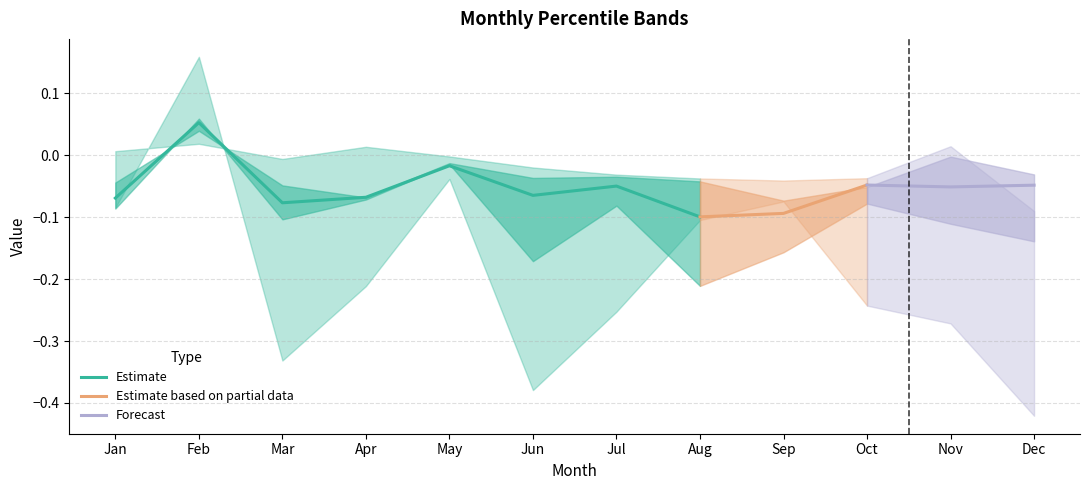

Where does the Estimate series first go above 0?

Feb